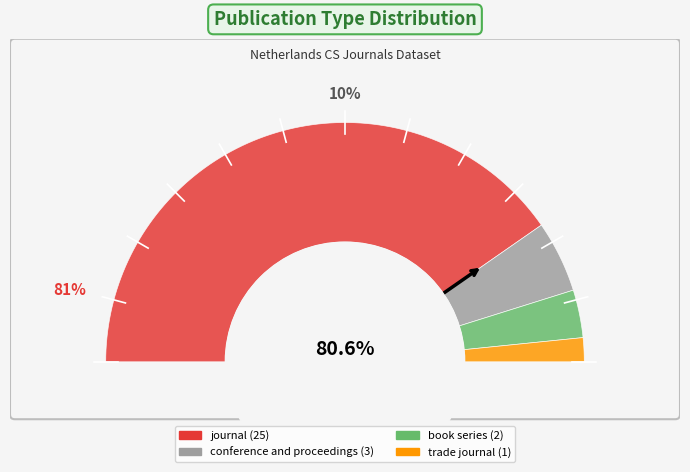

Is it true that conference and proceedings is 18% of the pie?

False